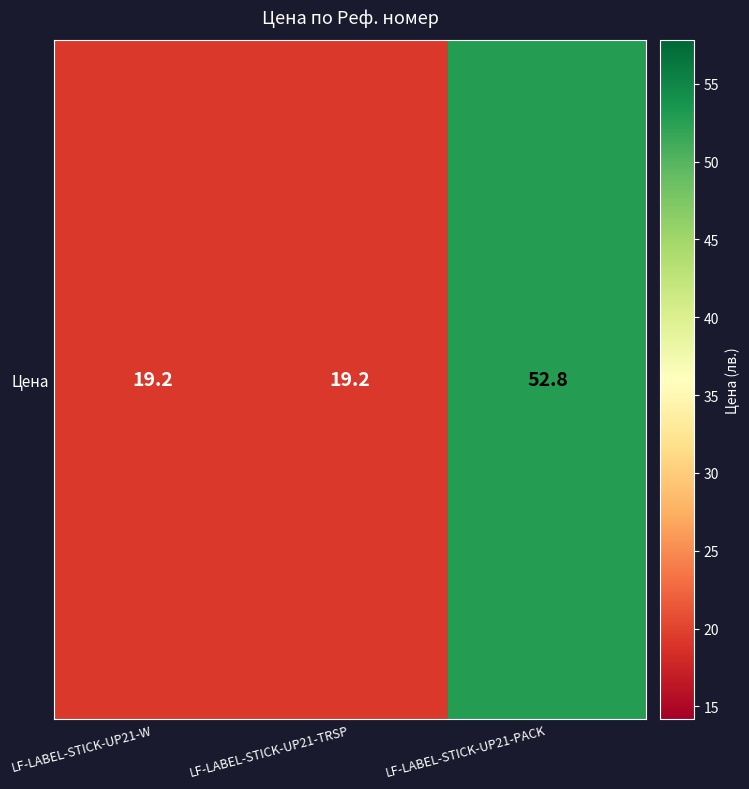

What is the difference between the maximum and minimum values?

33.6